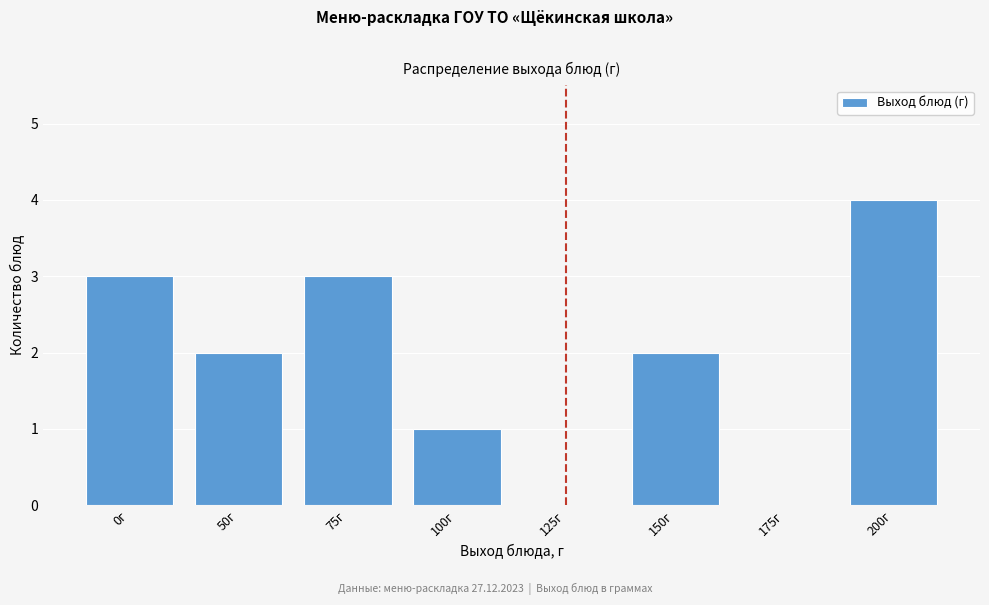

Reading right to left, transcribe all the data shown in this chart.

200г=4	175г=0	150г=2	125г=0	100г=1	75г=3	50г=2	0г=3